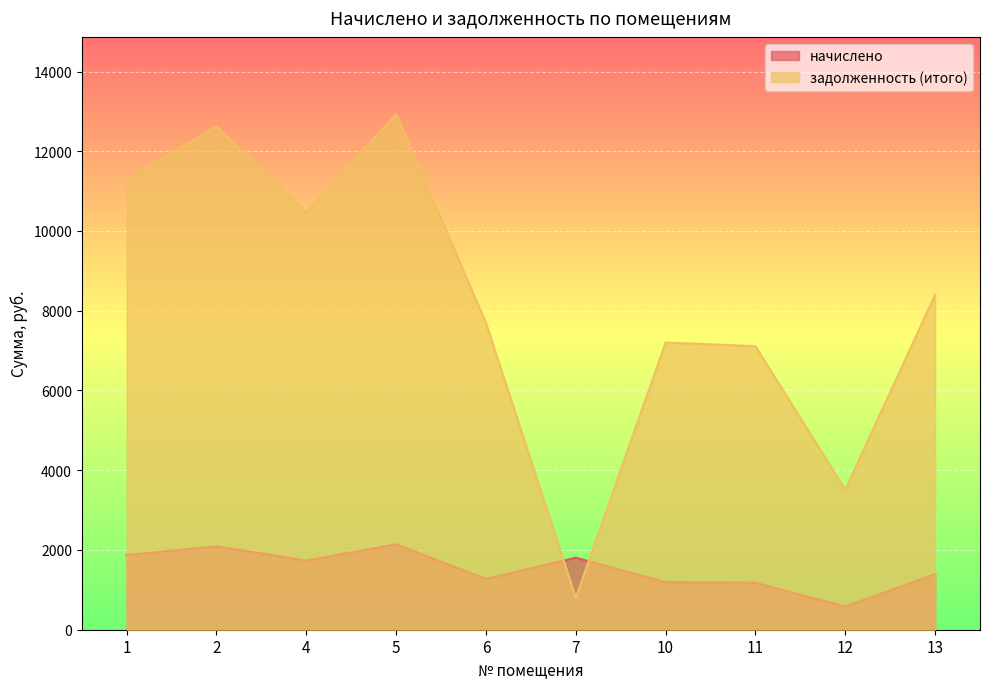

What is the difference between the highest and lowest values at 12?

2927.5